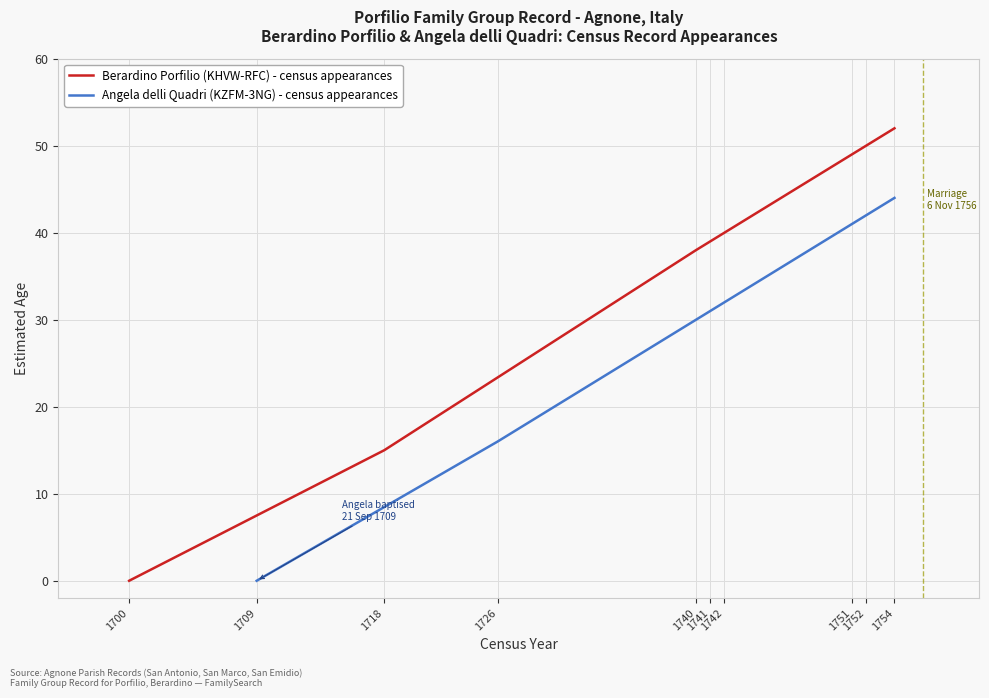

Which series has the widest spread of values?

Berardino Porfilio (KHVW-RFC) - census appearances